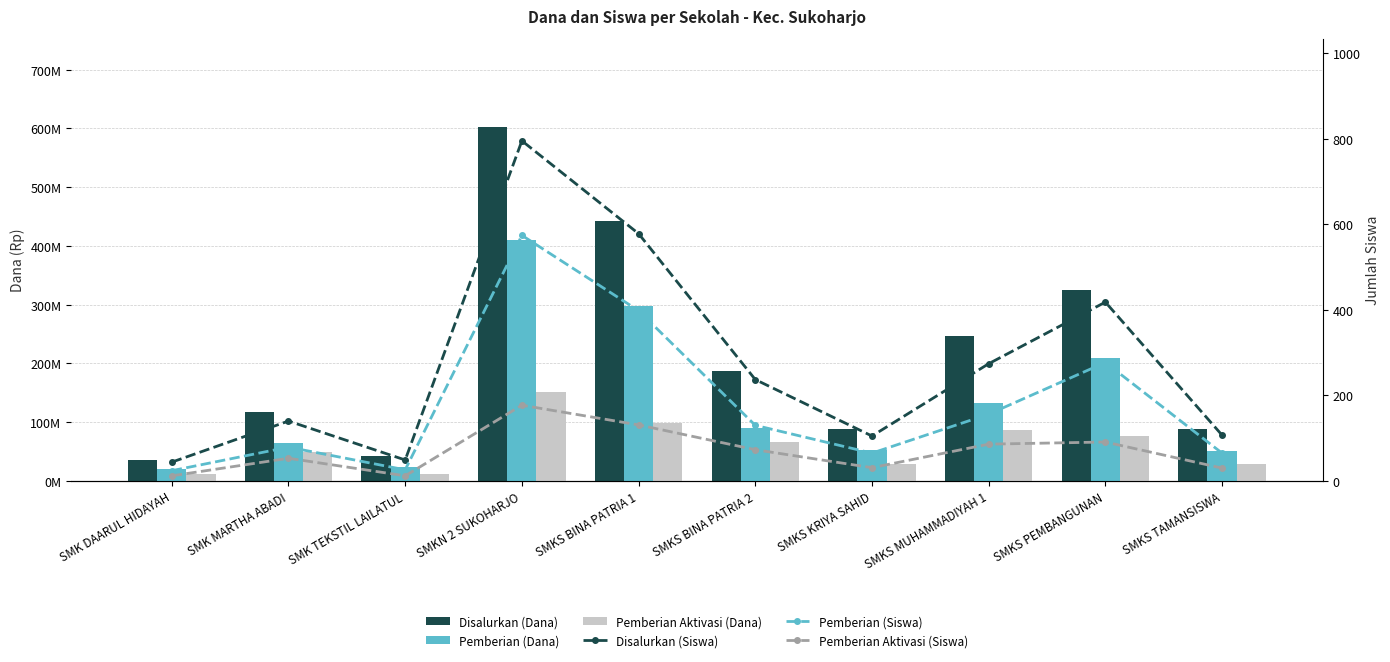

Reading left to right, extract all data points from this chart.

Disalurkan (Dana): SMK DAARUL HIDAYAH=35000000	SMK MARTHA ABADI=117000000	SMK TEKSTIL LAILATUL=43000000	SMKN 2 SUKOHARJO=602000000	SMKS BINA PATRIA 1=442500000	SMKS BINA PATRIA 2=186500000	SMKS KRIYA SAHID=88000000	SMKS MUHAMMADIYAH 1=246500000	SMKS PEMBANGUNAN=325500000	SMKS TAMANSISWA=89000000
Pemberian (Dana): SMK DAARUL HIDAYAH=20000000	SMK MARTHA ABADI=64500000	SMK TEKSTIL LAILATUL=24000000	SMKN 2 SUKOHARJO=410000000	SMKS BINA PATRIA 1=298000000	SMKS BINA PATRIA 2=89500000	SMKS KRIYA SAHID=52500000	SMKS MUHAMMADIYAH 1=132000000	SMKS PEMBANGUNAN=209500000	SMKS TAMANSISWA=51000000
Pemberian Aktivasi (Dana): SMK DAARUL HIDAYAH=11000000	SMK MARTHA ABADI=48500000	SMK TEKSTIL LAILATUL=11000000	SMKN 2 SUKOHARJO=152000000	SMKS BINA PATRIA 1=99000000	SMKS BINA PATRIA 2=65500000	SMKS KRIYA SAHID=29500000	SMKS MUHAMMADIYAH 1=86000000	SMKS PEMBANGUNAN=77000000	SMKS TAMANSISWA=29000000
Disalurkan (Siswa): SMK DAARUL HIDAYAH=44	SMK MARTHA ABADI=140	SMK TEKSTIL LAILATUL=49	SMKN 2 SUKOHARJO=795	SMKS BINA PATRIA 1=578	SMKS BINA PATRIA 2=237	SMKS KRIYA SAHID=105	SMKS MUHAMMADIYAH 1=274	SMKS PEMBANGUNAN=418	SMKS TAMANSISWA=107
Pemberian (Siswa): SMK DAARUL HIDAYAH=24	SMK MARTHA ABADI=79	SMK TEKSTIL LAILATUL=26	SMKN 2 SUKOHARJO=574	SMKS BINA PATRIA 1=398	SMKS BINA PATRIA 2=130	SMKS KRIYA SAHID=65	SMKS MUHAMMADIYAH 1=156	SMKS PEMBANGUNAN=277	SMKS TAMANSISWA=65
Pemberian Aktivasi (Siswa): SMK DAARUL HIDAYAH=12	SMK MARTHA ABADI=53	SMK TEKSTIL LAILATUL=12	SMKN 2 SUKOHARJO=177	SMKS BINA PATRIA 1=131	SMKS BINA PATRIA 2=73	SMKS KRIYA SAHID=31	SMKS MUHAMMADIYAH 1=86	SMKS PEMBANGUNAN=91	SMKS TAMANSISWA=30